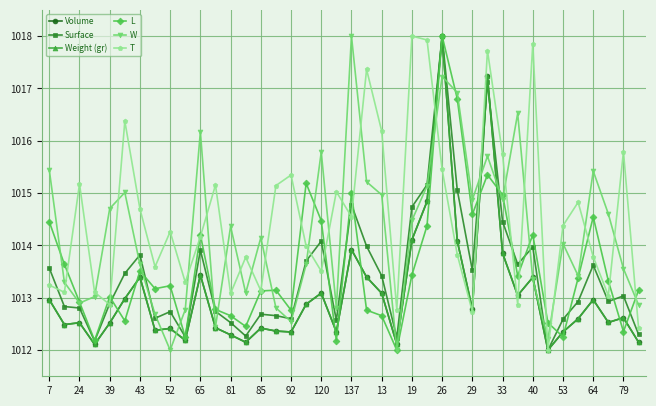

Which series ends up on top after the final intersection of Surface and T?

T